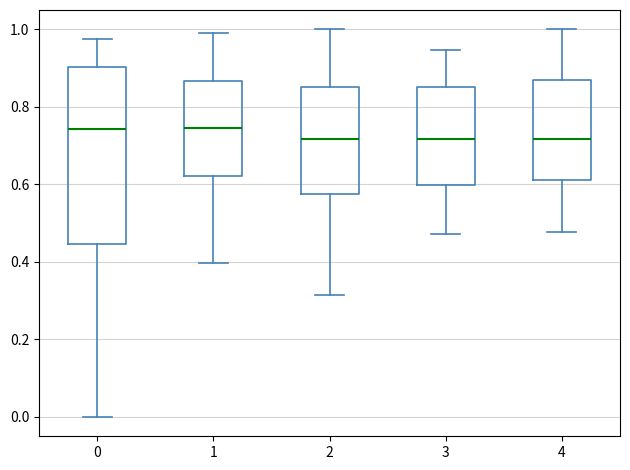

Reading left to right, transcribe this box plot: for each box, give where its median line is, the range the box spans, and where its two whiskers end, as read against the y-axis. The values are not printed on the chart, so give them approximately, as read against the axis.

0: median 0.74, box 0.44 to 0.90, whiskers 0.00 to 0.98
1: median 0.74, box 0.62 to 0.86, whiskers 0.40 to 1.00
2: median 0.72, box 0.58 to 0.86, whiskers 0.32 to 1.00
3: median 0.72, box 0.60 to 0.86, whiskers 0.48 to 0.94
4: median 0.72, box 0.62 to 0.86, whiskers 0.48 to 1.00